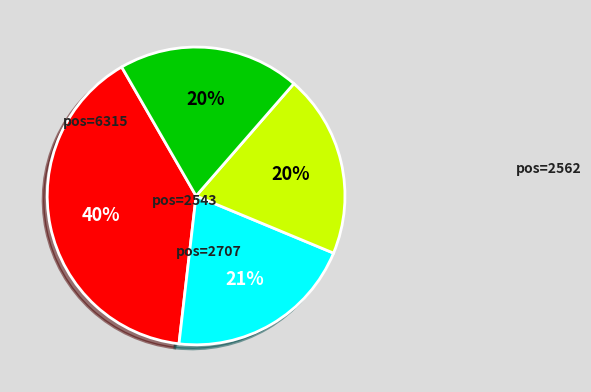

To the nearest percent, what is the difference between the largest and smallest slice percentages?

20%